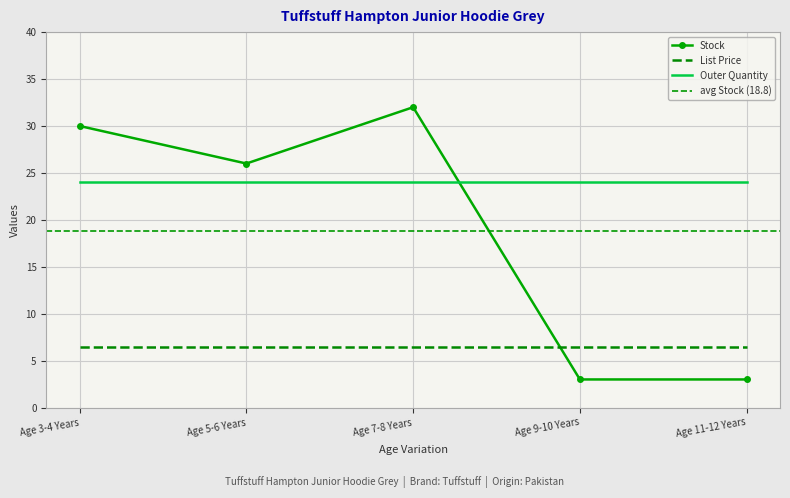

What is the difference between the maximum and second lowest values in the Stock series?

29.0